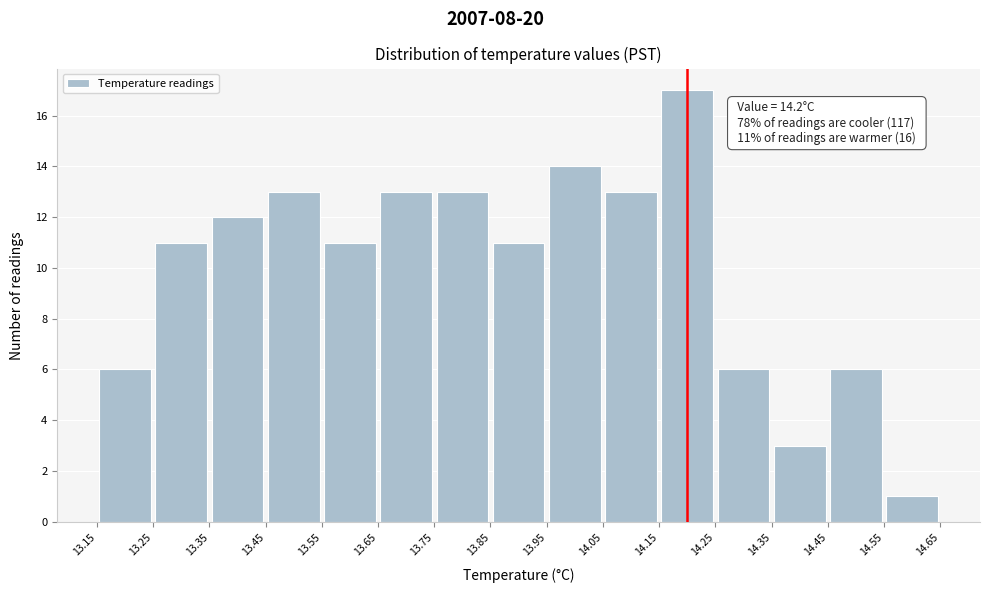

Over which range of the x-axis is the bar tallest?

14.15 to 14.25